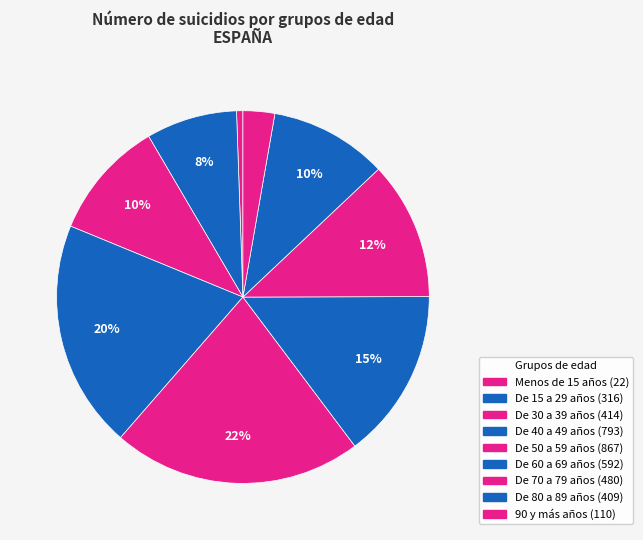

How many segments does this pie chart have?

9